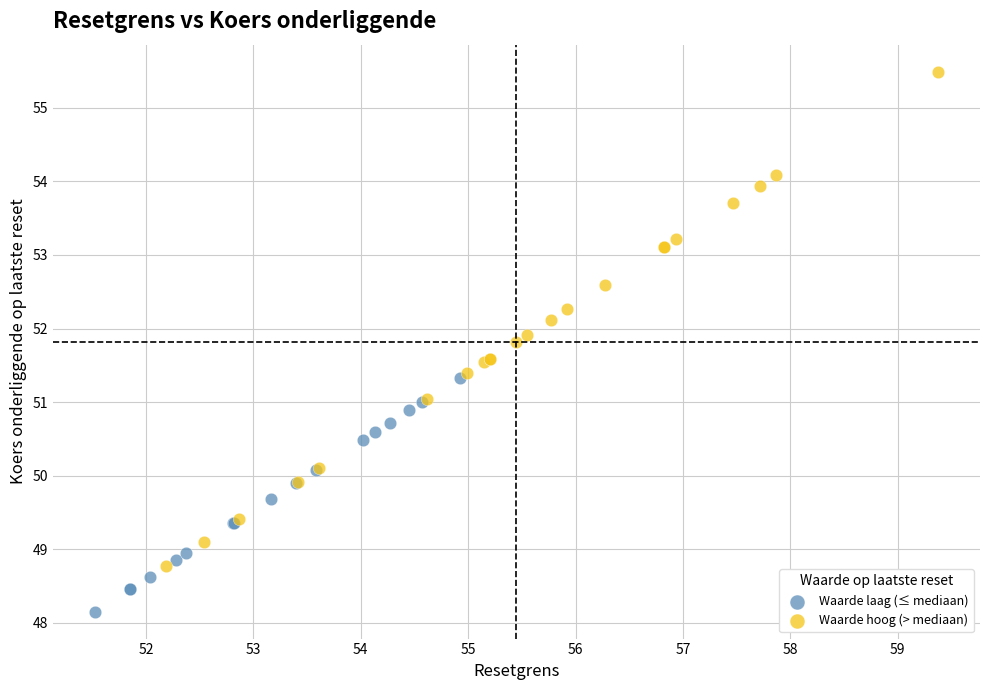

What are all the series names shown in the legend?

Waarde laag (≤ mediaan), Waarde hoog (> mediaan)